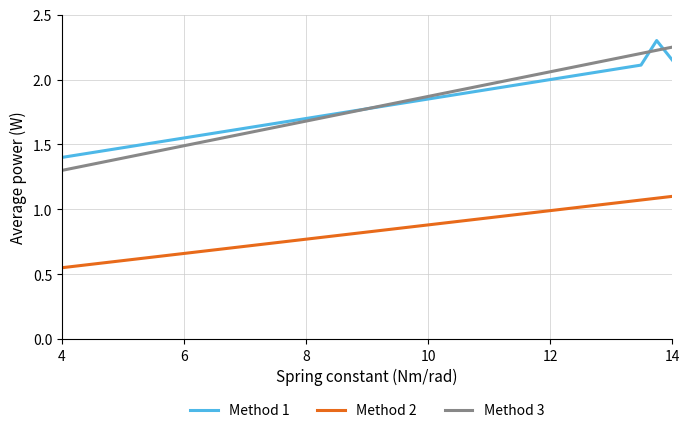

What is the maximum value shown in the chart?

2.3